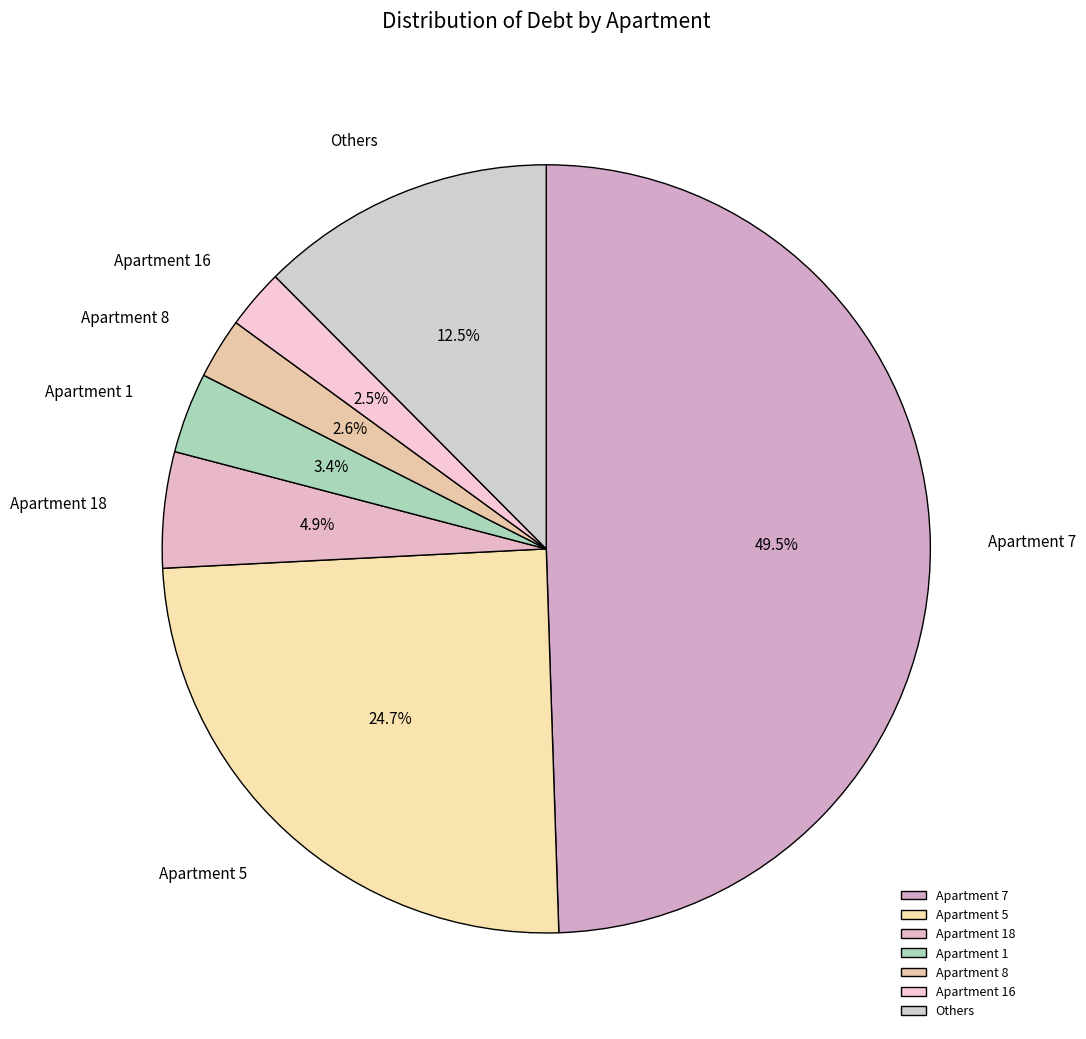

Which category has the biggest portion of the pie?

Apartment 7